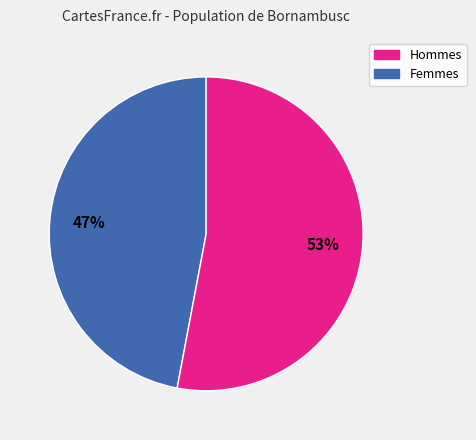

To the nearest percent, what is the average slice percentage?

50%